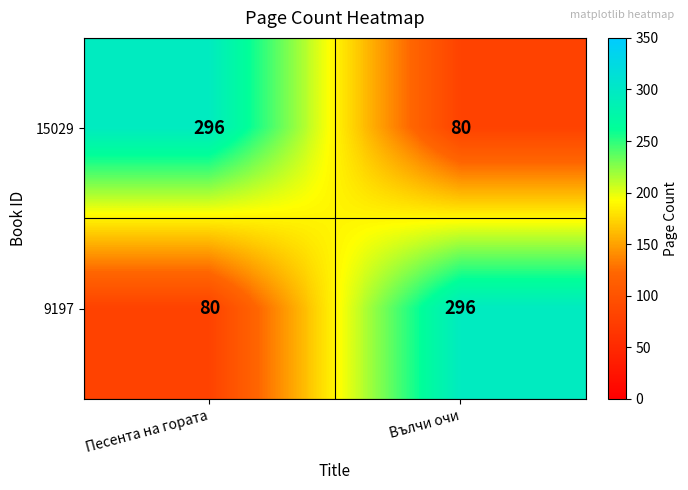

What is the greatest value displayed?

296